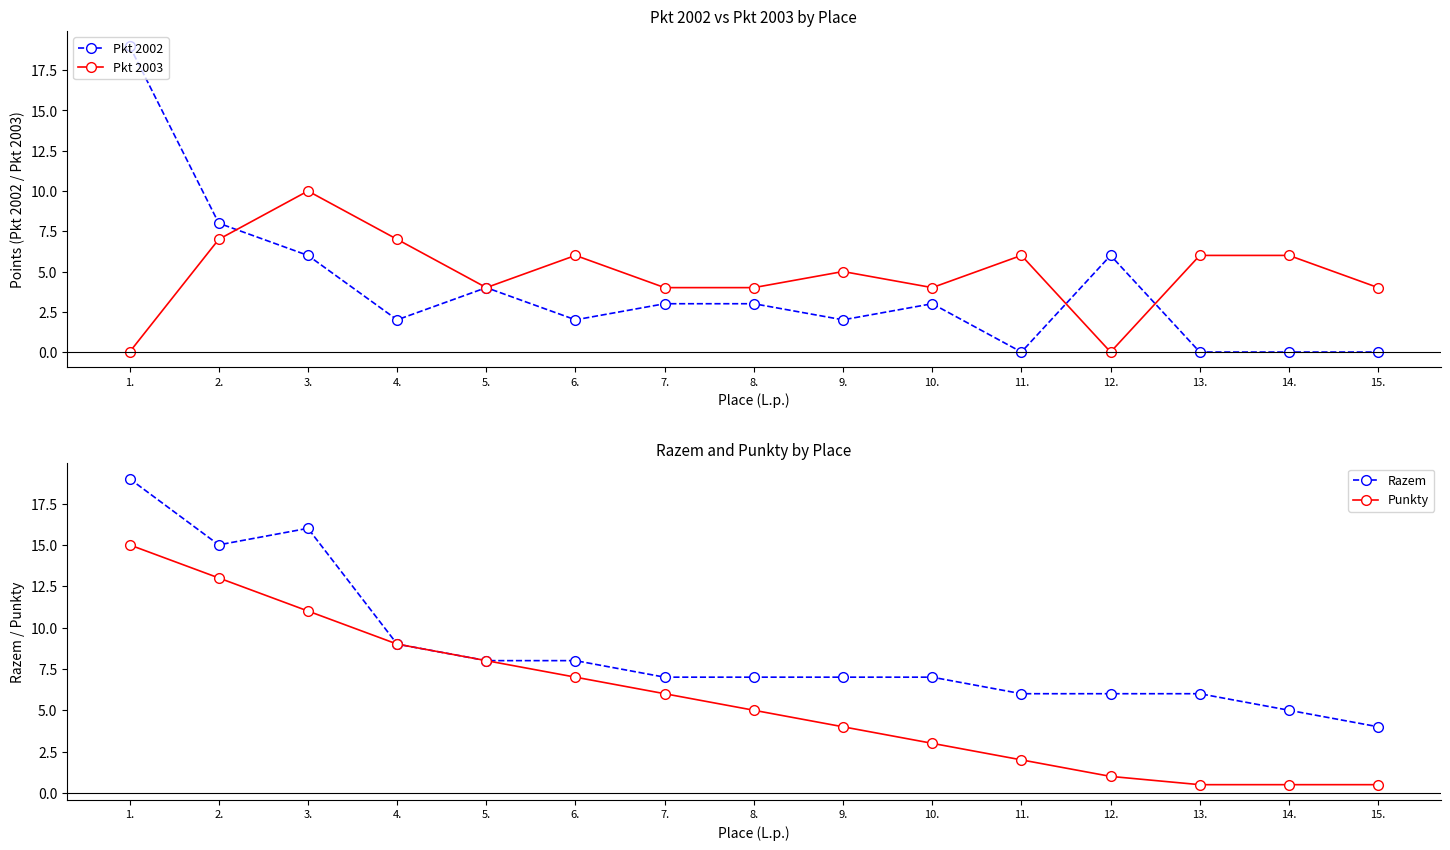

How many values in the Pkt 2002 series exceed 3?

5